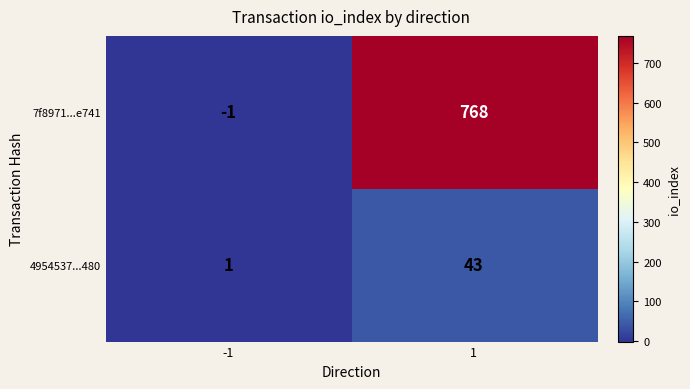

What is the average value of the 7f8971...e741 series?

384